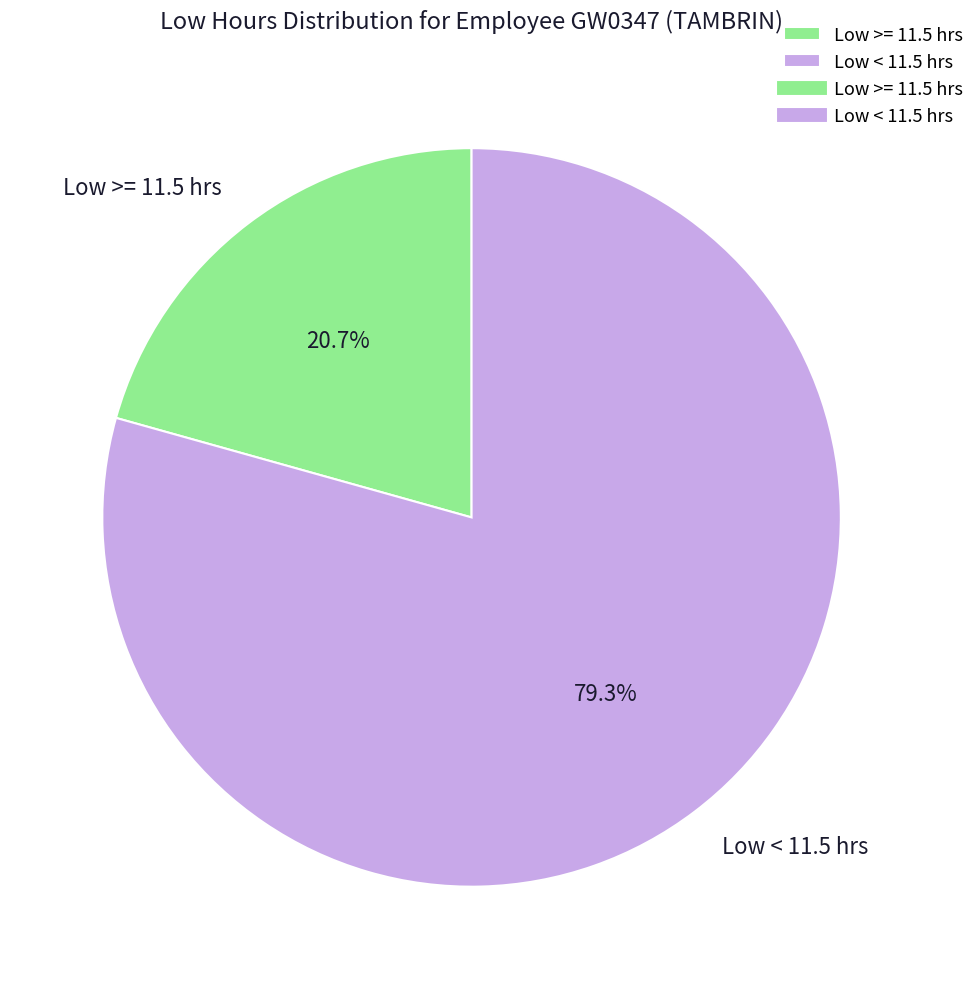

Is there a majority slice in this chart?

Yes